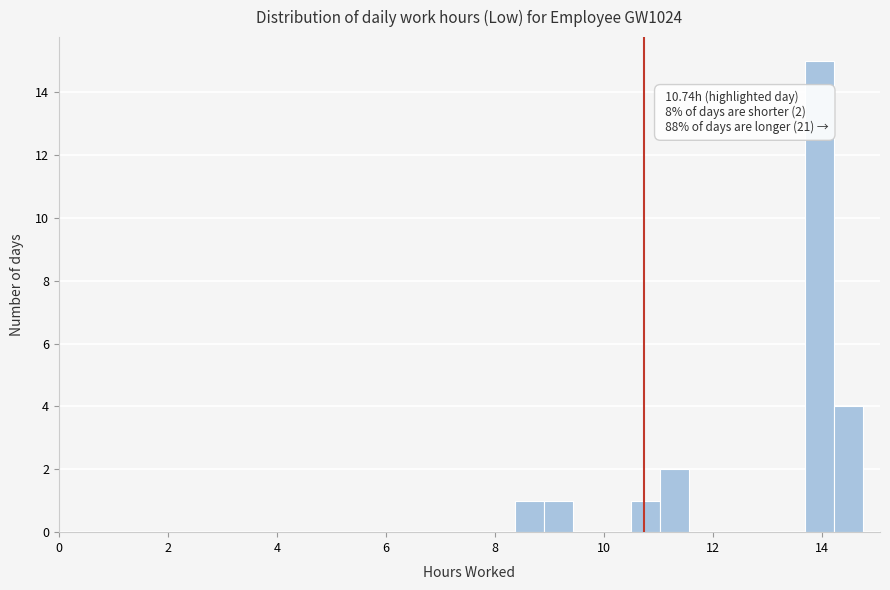

Read against the x-axis, roughly where is the centre of the tallest bar?

14.0